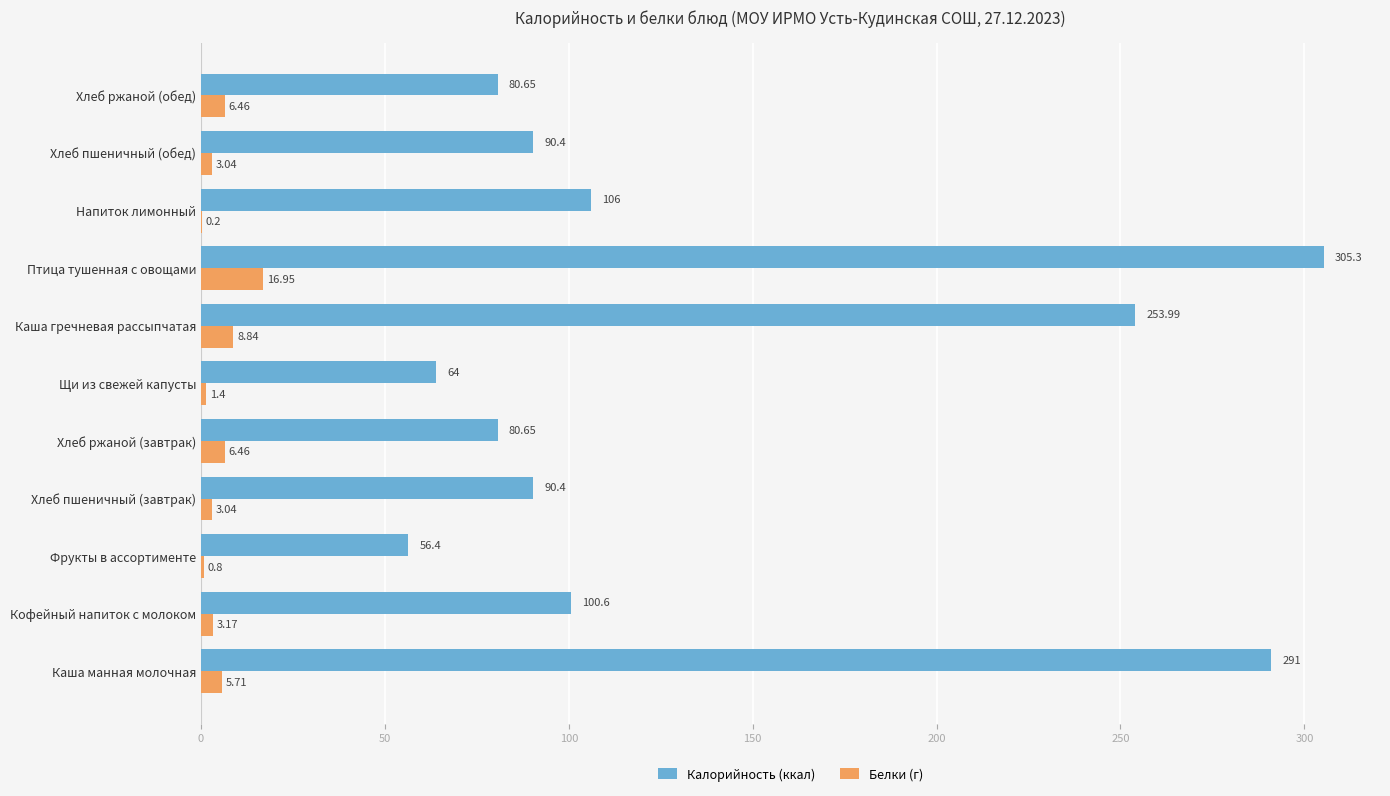

Which series has the largest total across all categories?

Калорийность (ккал)